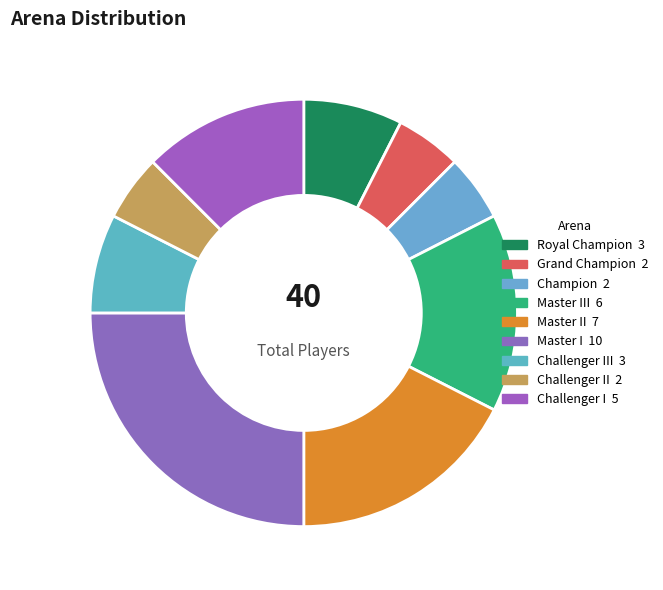

How many segments does this pie chart have?

9